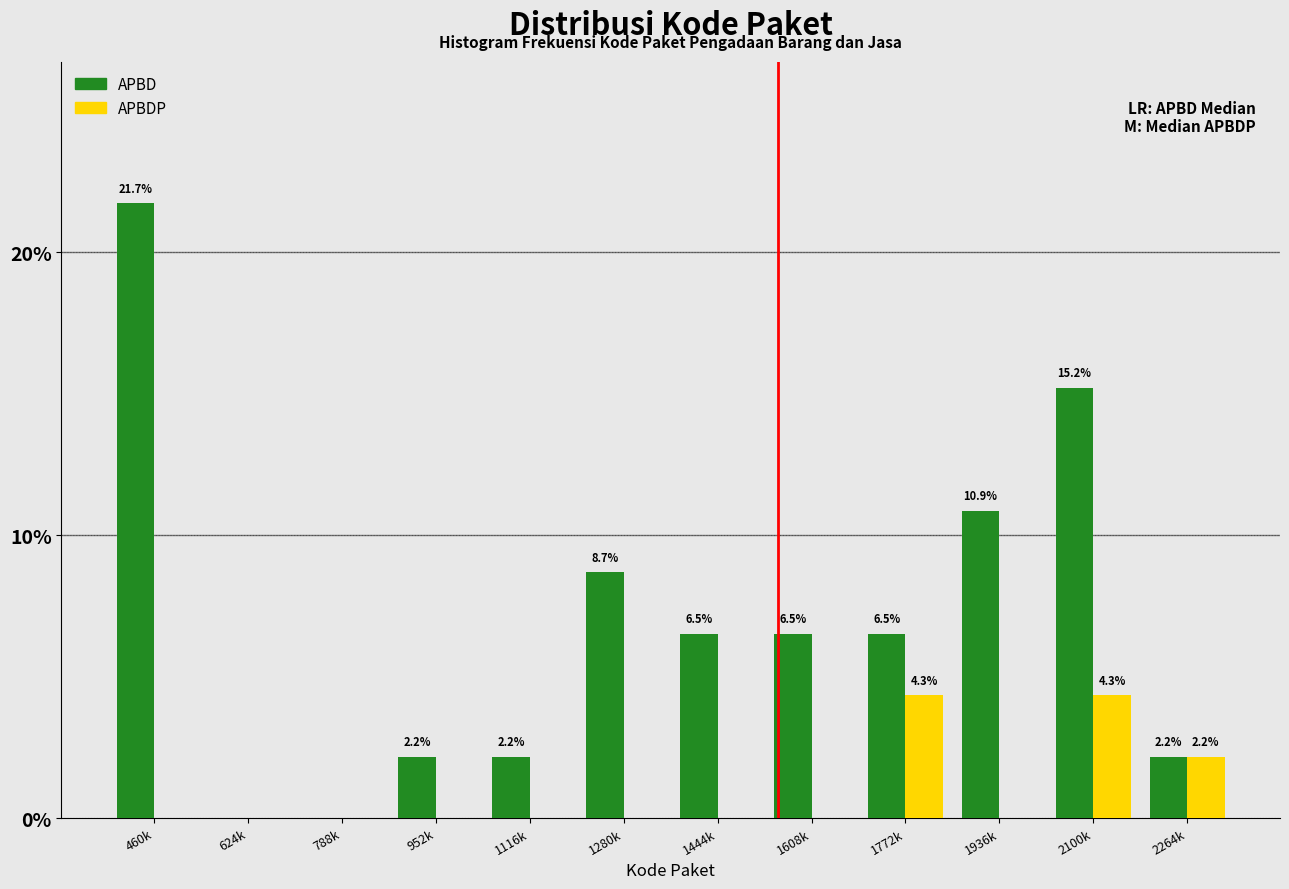

Reading left to right, extract all data points from this chart.

APBD: 460k=21.7	624k=0.0	788k=0.0	952k=2.2	1116k=2.2	1280k=8.7	1444k=6.5	1608k=6.5	1772k=6.5	1936k=10.9	2100k=15.2	2264k=2.2
APBDP: 460k=0.0	624k=0.0	788k=0.0	952k=0.0	1116k=0.0	1280k=0.0	1444k=0.0	1608k=0.0	1772k=4.3	1936k=0.0	2100k=4.3	2264k=2.2